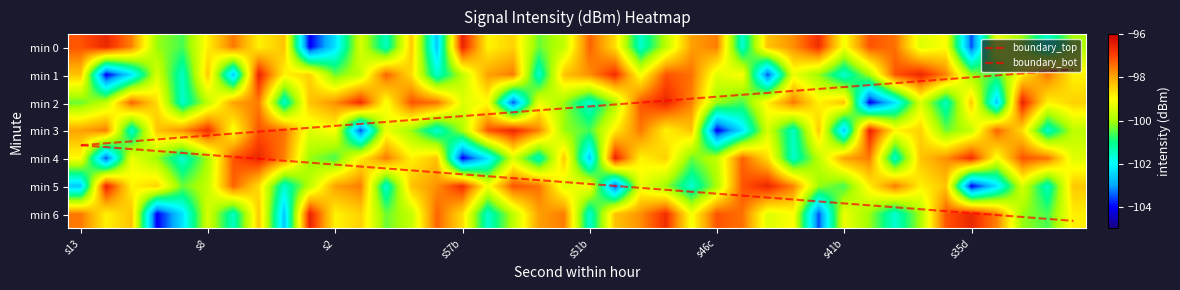

Reading right to left, transcribe all the data shown in this chart.

0: -100.0	-101.6	-100.1	-99.2	-103.5	-99.0	-99.4	-97.5	-97.2	-99.1	-96.7	-97.8	-98.3	-101.6	-97.6	-97.9	-99.8	-101.6	-98.6	-97.3	-99.7	-100.4	-98.5	-98.9	-96.5	-102.7	-98.4	-101.5	-99.5	-102.3	-104.1	-98.3	-98.9	-97.5	-98.8	-100.6	-100.1	-97.6	-96.6	-97.2
1: -98.9	-97.5	-98.8	-100.6	-100.1	-97.6	-96.6	-97.2	-100.0	-101.6	-100.1	-99.2	-103.5	-99.0	-99.4	-97.5	-97.2	-99.1	-96.7	-97.8	-98.3	-101.6	-97.6	-97.9	-99.8	-101.6	-98.6	-97.3	-99.7	-100.4	-98.5	-98.9	-96.5	-102.7	-98.4	-101.5	-99.5	-102.3	-104.1	-98.3
2: -98.5	-98.9	-96.5	-102.7	-98.4	-101.5	-99.5	-102.3	-104.1	-98.3	-98.9	-97.5	-98.8	-100.6	-100.1	-97.6	-96.6	-97.2	-100.0	-101.6	-100.1	-99.2	-103.5	-99.0	-99.4	-97.5	-97.2	-99.1	-96.7	-97.8	-98.3	-101.6	-97.6	-97.9	-99.8	-101.6	-98.6	-97.3	-99.7	-100.4
3: -99.8	-101.6	-98.6	-97.3	-99.7	-100.4	-98.5	-98.9	-96.5	-102.7	-98.4	-101.5	-99.5	-102.3	-104.1	-98.3	-98.9	-97.5	-98.8	-100.6	-100.1	-97.6	-96.6	-97.2	-100.0	-101.6	-100.1	-99.2	-103.5	-99.0	-99.4	-97.5	-97.2	-99.1	-96.7	-97.8	-98.3	-101.6	-97.6	-97.9
4: -99.4	-97.5	-97.2	-99.1	-96.7	-97.8	-98.3	-101.6	-97.6	-97.9	-99.8	-101.6	-98.6	-97.3	-99.7	-100.4	-98.5	-98.9	-96.5	-102.7	-98.4	-101.5	-99.5	-102.3	-104.1	-98.3	-98.9	-97.5	-98.8	-100.6	-100.1	-97.6	-96.6	-97.2	-100.0	-101.6	-100.1	-99.2	-103.5	-99.0
5: -98.4	-101.5	-99.5	-102.3	-104.1	-98.3	-98.9	-97.5	-98.8	-100.6	-100.1	-97.6	-96.6	-97.2	-100.0	-101.6	-100.1	-99.2	-103.5	-99.0	-99.4	-97.5	-97.2	-99.1	-96.7	-97.8	-98.3	-101.6	-97.6	-97.9	-99.8	-101.6	-98.6	-97.3	-99.7	-100.4	-98.5	-98.9	-96.5	-102.7
6: -98.8	-100.6	-100.1	-97.6	-96.6	-97.2	-100.0	-101.6	-100.1	-99.2	-103.5	-99.0	-99.4	-97.5	-97.2	-99.1	-96.7	-97.8	-98.3	-101.6	-97.6	-97.9	-99.8	-101.6	-98.6	-97.3	-99.7	-100.4	-98.5	-98.9	-96.5	-102.7	-98.4	-101.5	-99.5	-102.3	-104.1	-98.3	-98.9	-97.5